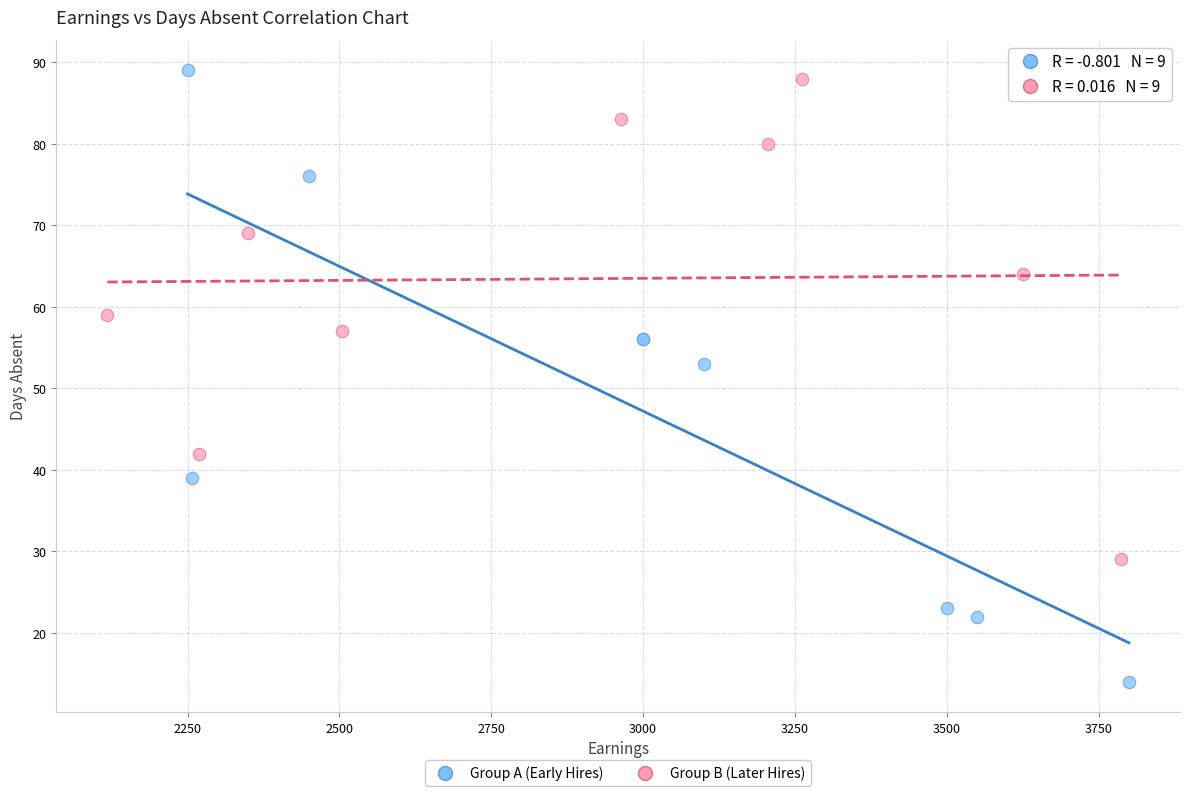

What are all the series names shown in the legend?

Group A (Early Hires), Group B (Later Hires)